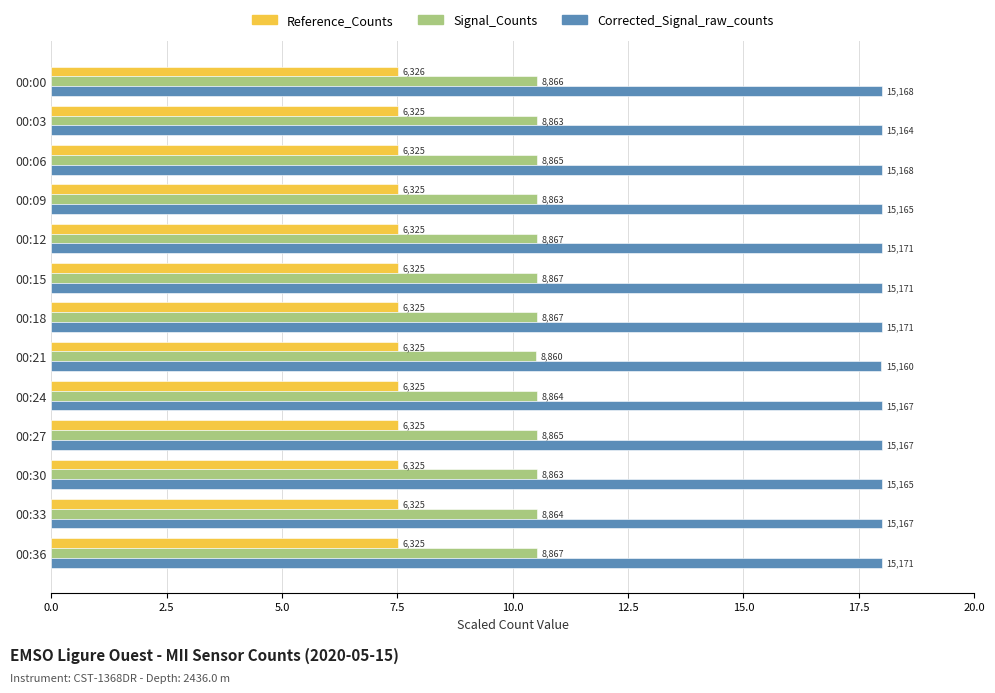

How many categories are shown in the chart?

13